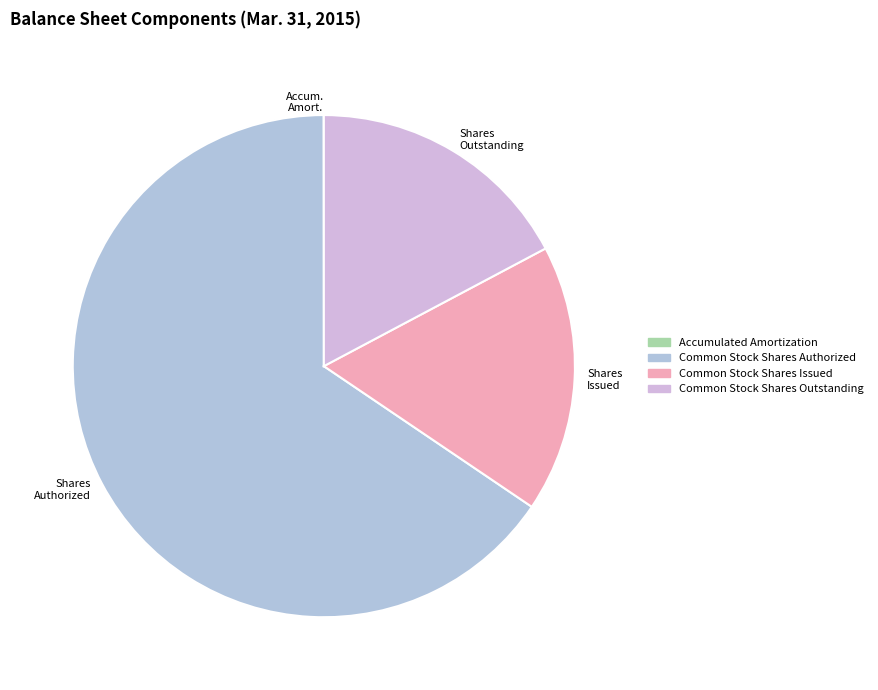

Is it true that Common Stock Shares Issued is 17% of the pie?

True